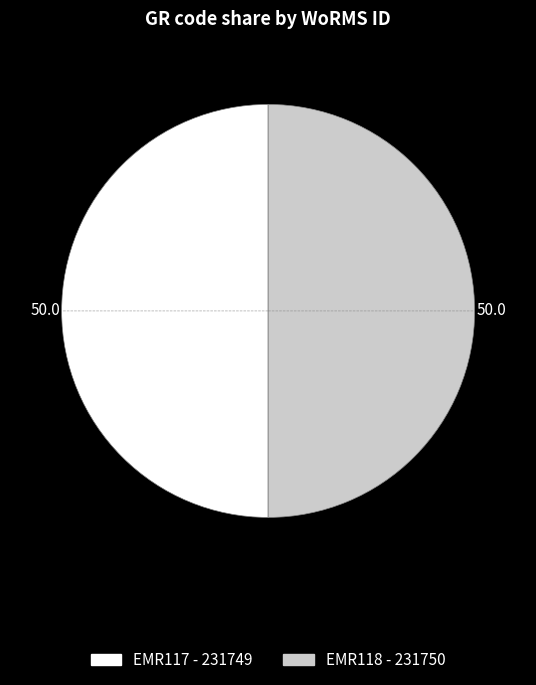

Combined, do EMR118 and EMR117 account for over 50%?

Yes